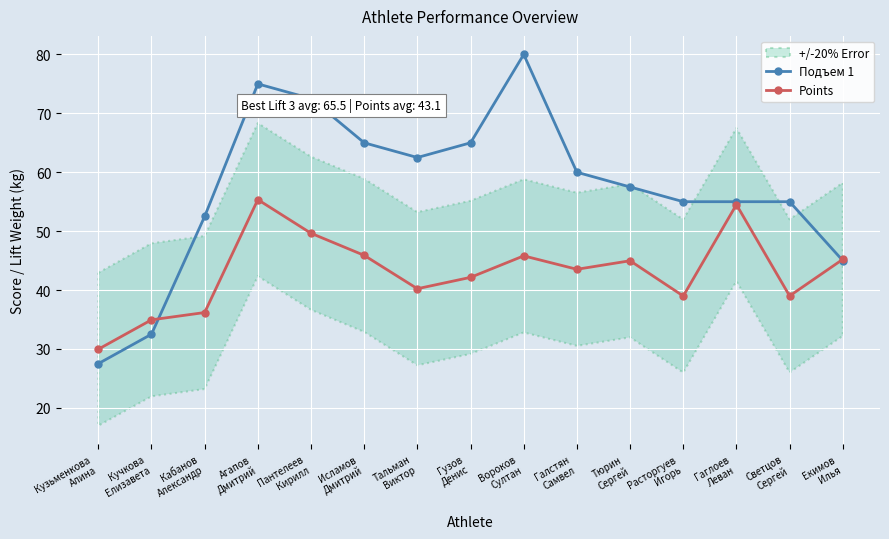

Is the value of Подъем 1 at Расторгуев
Игорь greater than the value of Points at Расторгуев
Игорь?

Yes